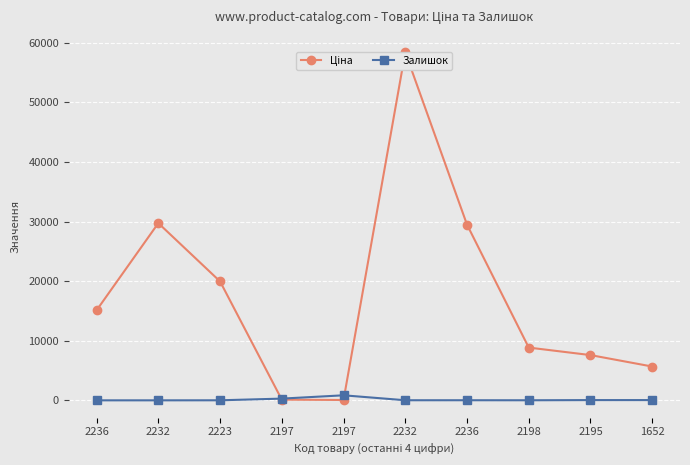

What is the value of the Ціна point at the 5th from the left?

114.1